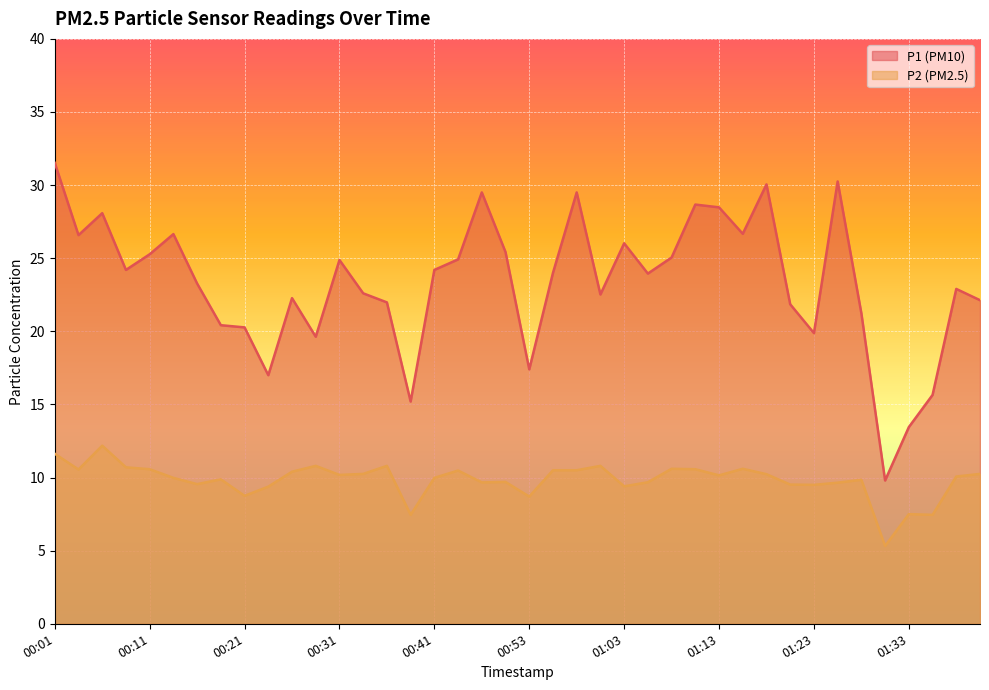

The value of P2 at 00:36 is 5.9. True or false?

False